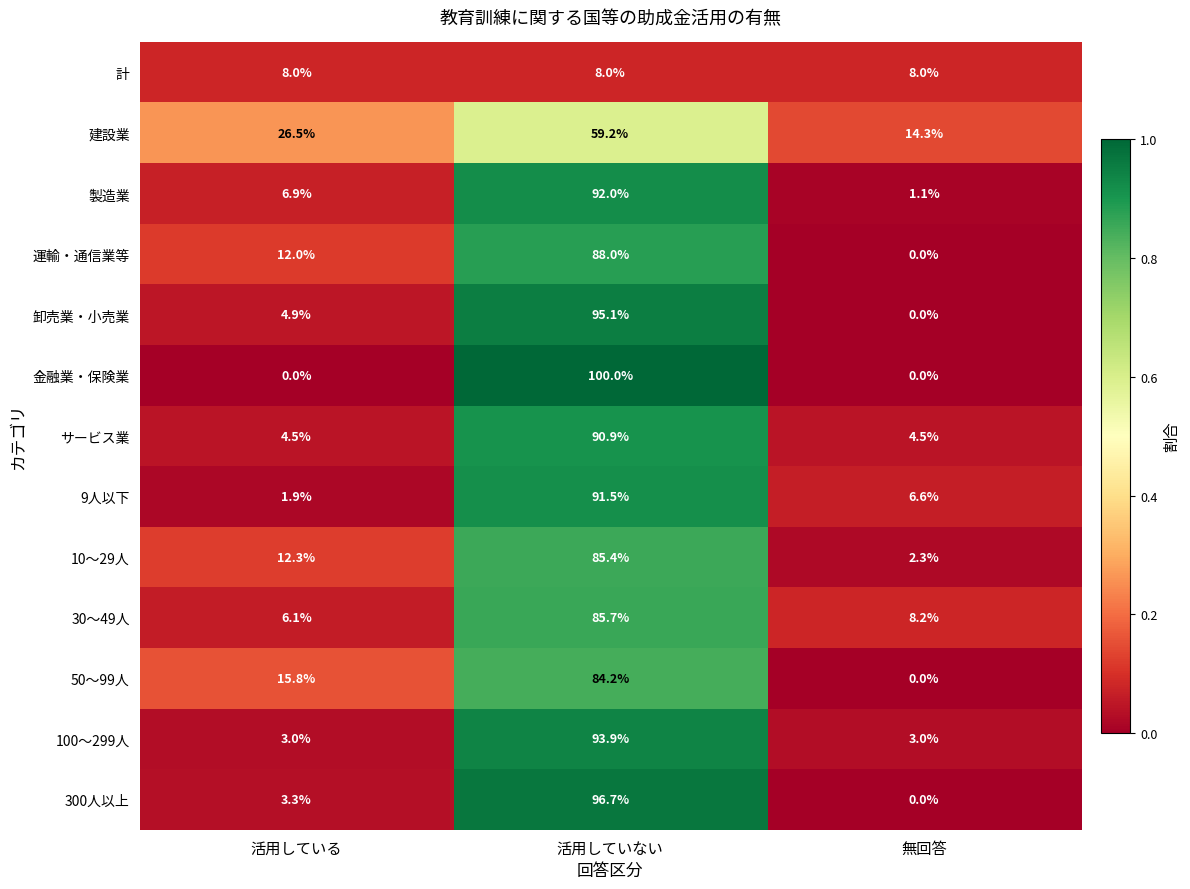

Is it true that 50～99人 equals 3.5 at 活用している?

False